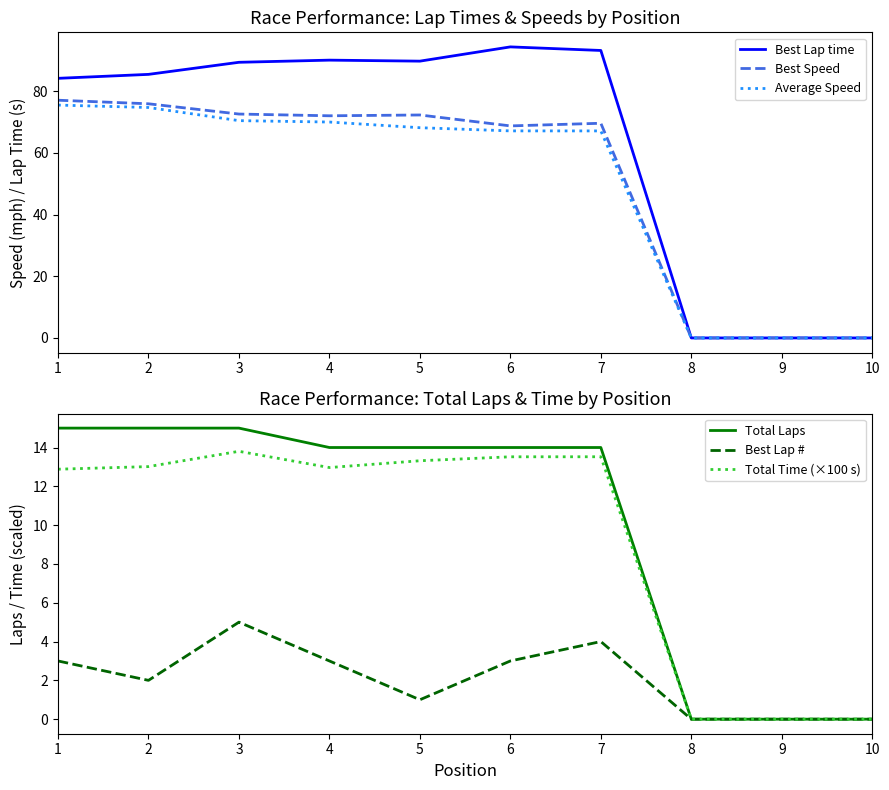

Reading left to right, what are all the values shown in this chart?

Best Lap time: 84.1	85.4	89.3	90.0	89.7	94.3	93.2	0.0	0.0	0.0
Best Speed: 77.0	75.9	72.5	72.0	72.2	68.7	69.6	0.0	0.0	0.0
Average Speed: 75.5	74.7	70.4	70.0	68.1	67.1	67.1	0.0	0.0	0.0
Total Laps: 15.0	15.0	15.0	14.0	14.0	14.0	14.0	0.0	0.0	0.0
Best Lap #: 3.0	2.0	5.0	3.0	1.0	3.0	4.0	0.0	0.0	0.0
Total Time (×100 s): 12.9	13.0	13.8	13.0	13.3	13.5	13.5	0.0	0.0	0.0